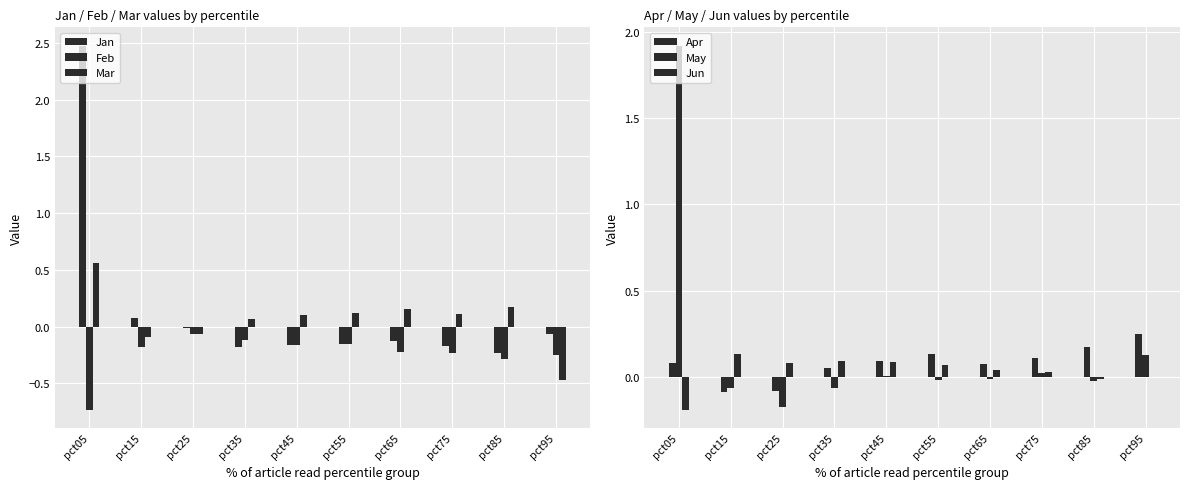

Reading left to right, extract all data points from this chart.

Jan: pct05=2.5	pct15=0.1	pct25=-0.0	pct35=-0.2	pct45=-0.2	pct55=-0.2	pct65=-0.1	pct75=-0.2	pct85=-0.2	pct95=-0.1
Feb: pct05=-0.7	pct15=-0.2	pct25=-0.1	pct35=-0.1	pct45=-0.2	pct55=-0.2	pct65=-0.2	pct75=-0.2	pct85=-0.3	pct95=-0.3
Mar: pct05=0.6	pct15=-0.1	pct25=-0.1	pct35=0.1	pct45=0.1	pct55=0.1	pct65=0.2	pct75=0.1	pct85=0.2	pct95=-0.5
Apr: pct05=0.1	pct15=-0.1	pct25=-0.1	pct35=0.0	pct45=0.1	pct55=0.1	pct65=0.1	pct75=0.1	pct85=0.2	pct95=0.2
May: pct05=1.9	pct15=-0.1	pct25=-0.2	pct35=-0.1	pct45=0.0	pct55=-0.0	pct65=-0.0	pct75=0.0	pct85=-0.0	pct95=0.1
Jun: pct05=-0.2	pct15=0.1	pct25=0.1	pct35=0.1	pct45=0.1	pct55=0.1	pct65=0.0	pct75=0.0	pct85=-0.0	pct95=-0.0